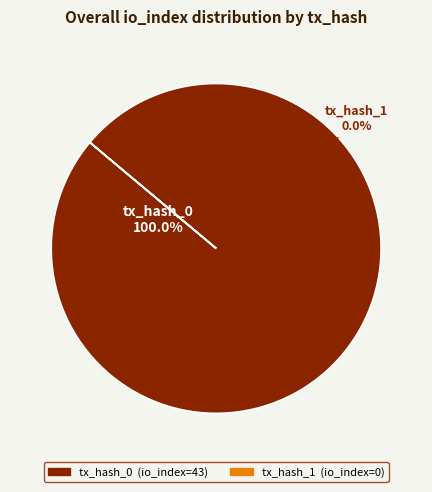

The tx_hash_1 slice represents 1% of the pie. True or false?

False